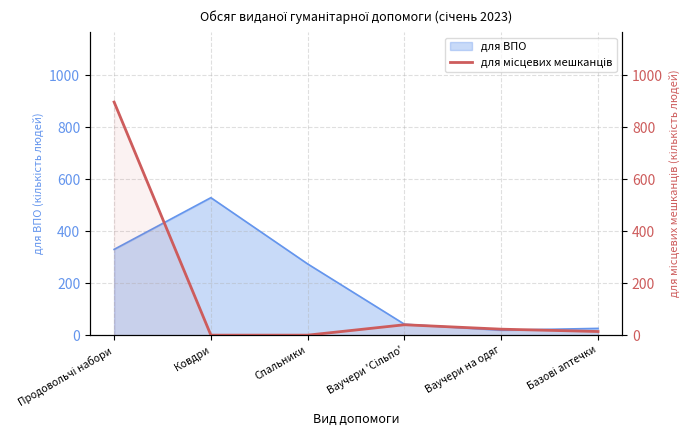

Which has a higher value, Ваучери 'Сільпо' or Продовольчі набори?

Продовольчі набори